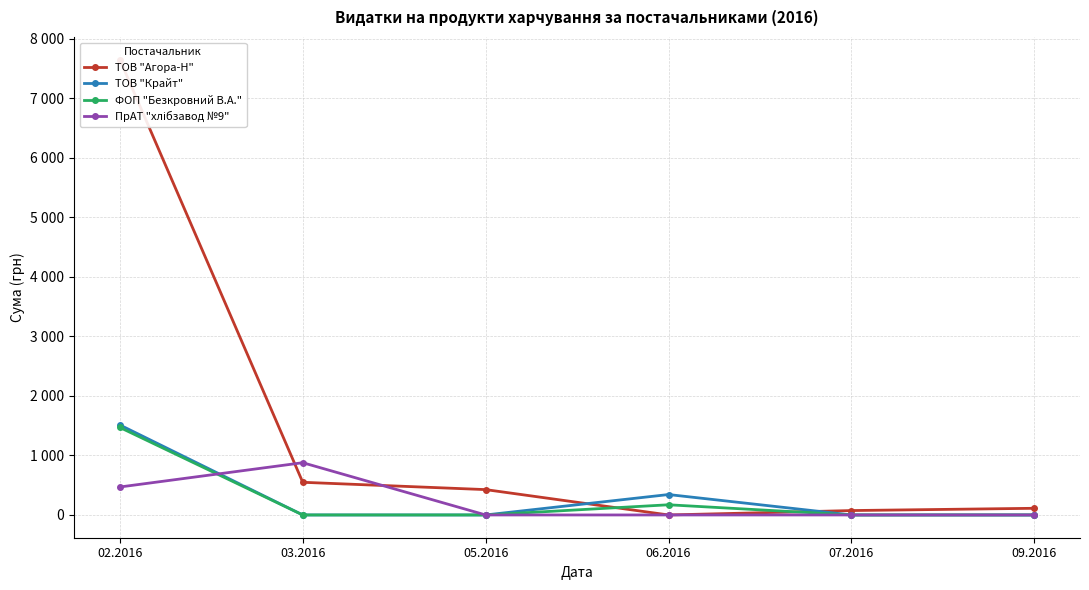

Which label corresponds to the smallest value in the chart?

06.2016